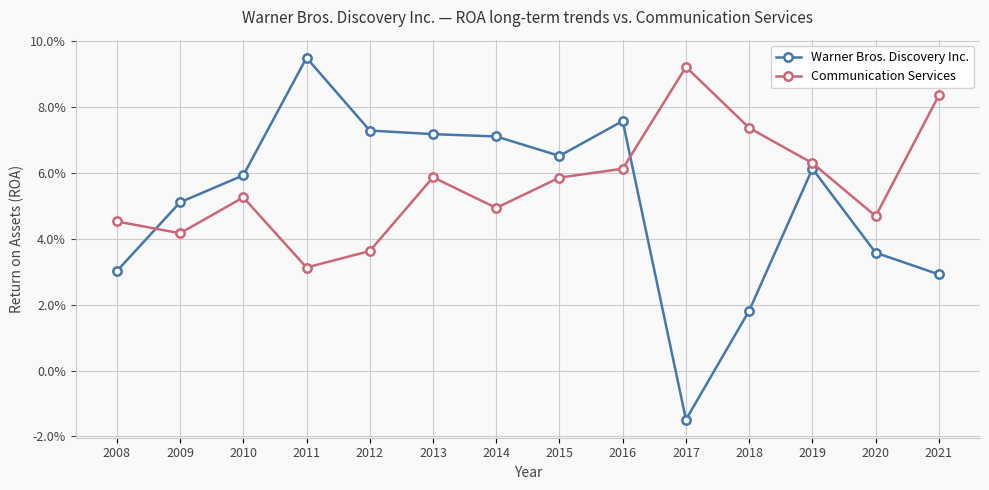

How many times do Warner Bros. Discovery Inc. and Communication Services cross each other?

2